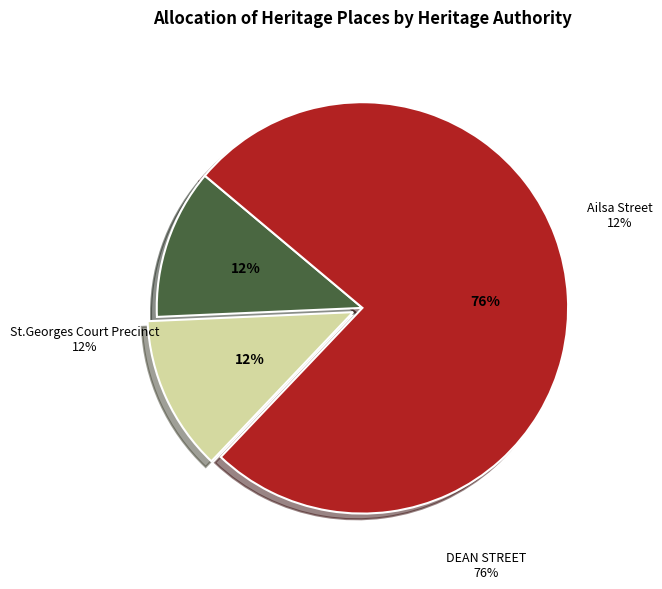

Which slice represents more than half of the pie?

DEAN STREET